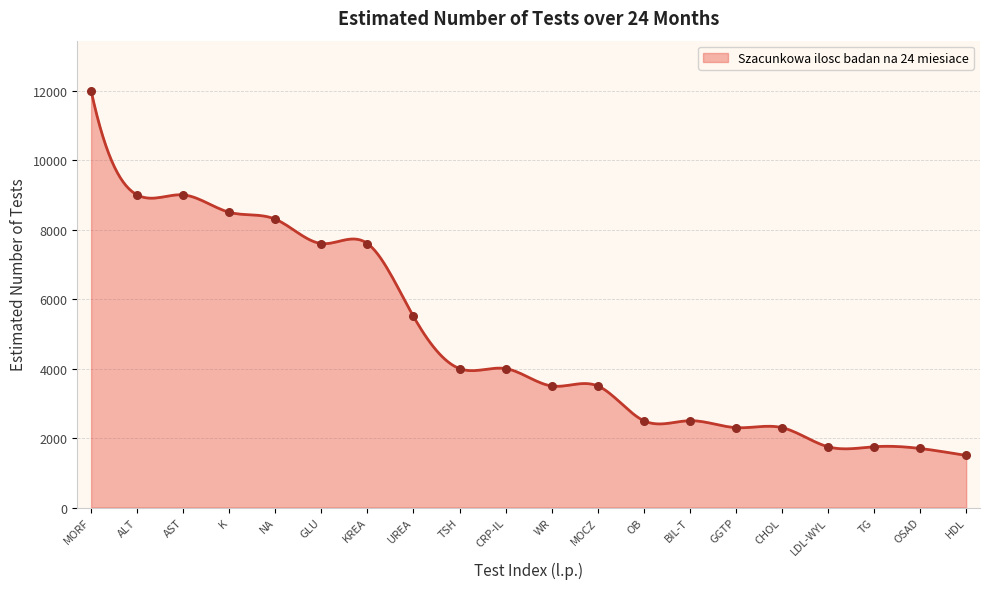

What is the change in value from MORF to OSAD?

-10300